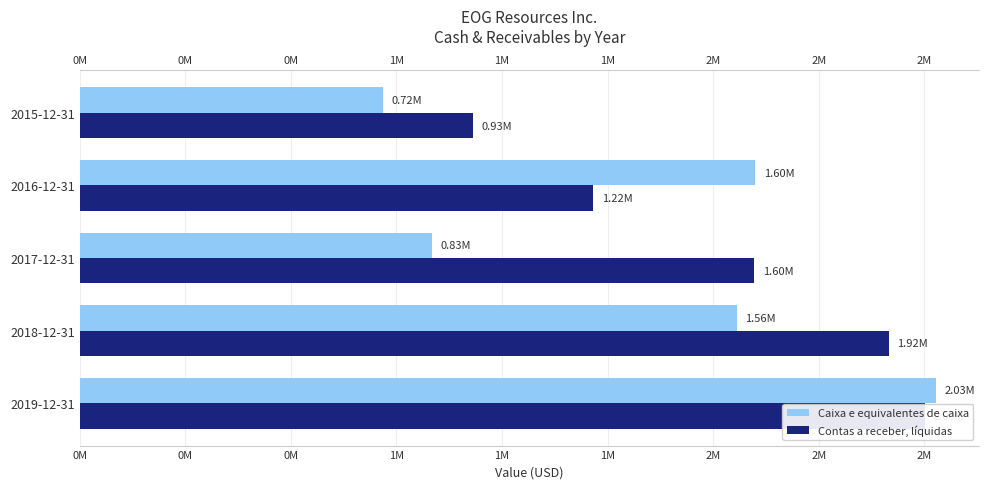

Rank the series by their maximum value, from lowest to highest.

Contas a receber, líquidas, Caixa e equivalentes de caixa